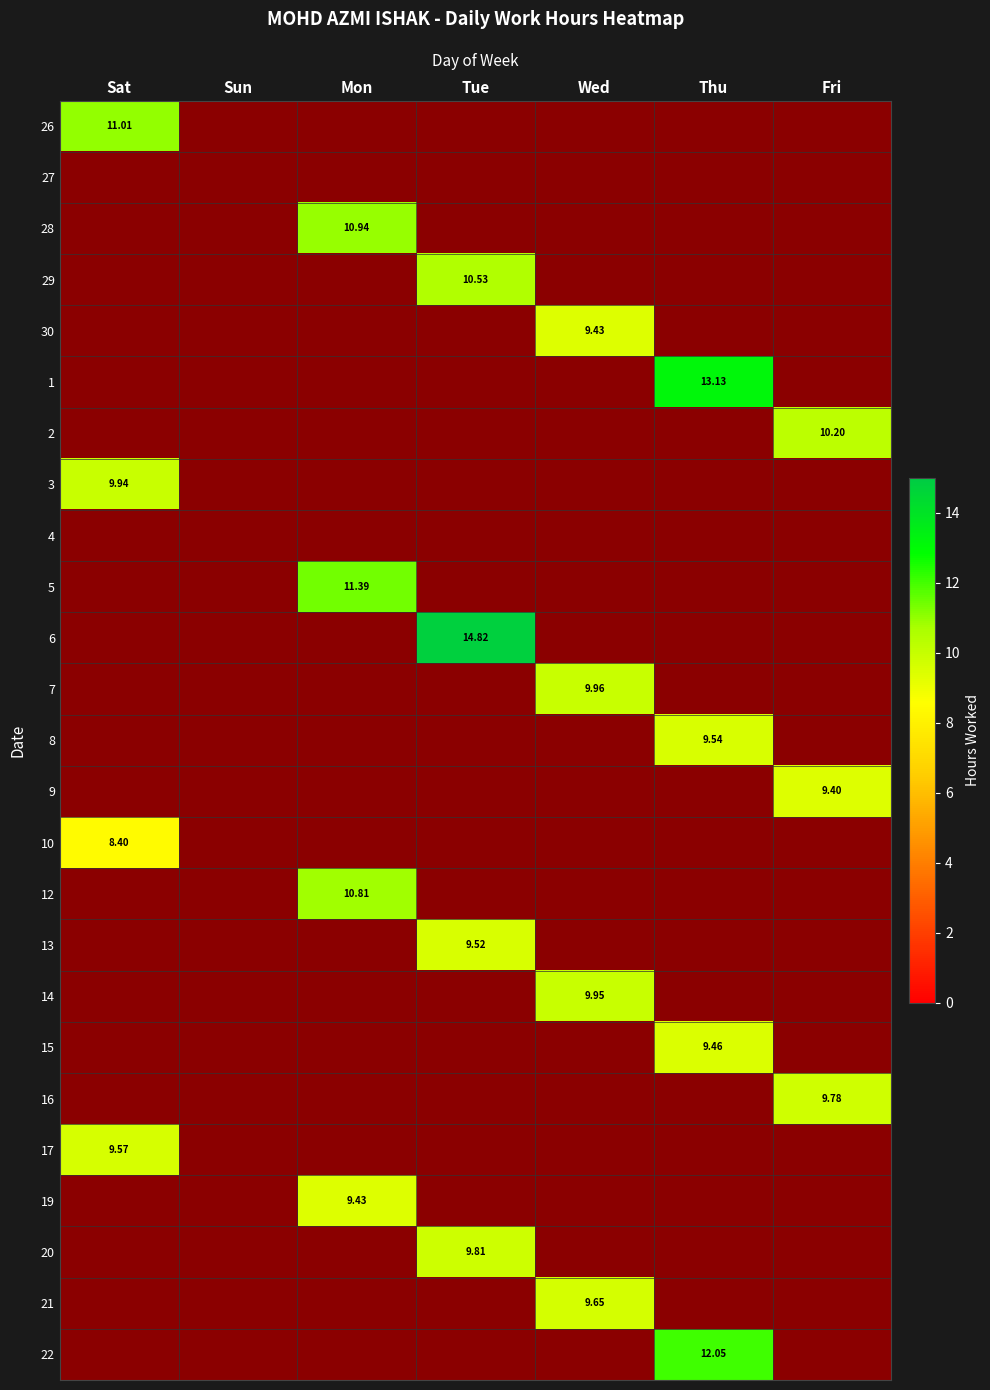

How many distinct data groups are displayed?

25